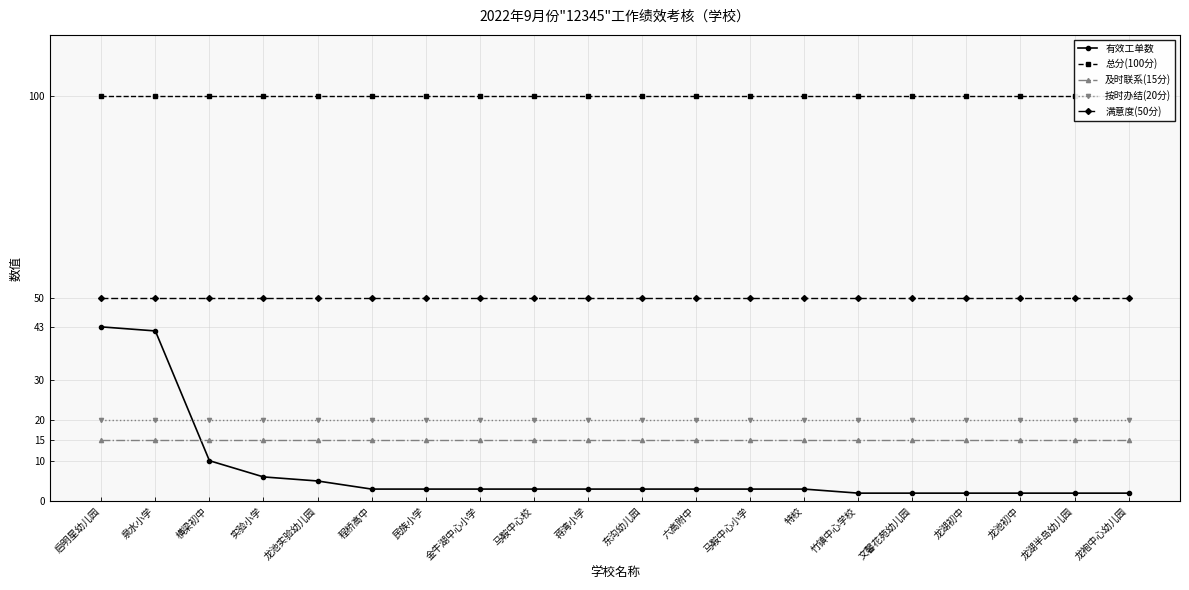

Between 马鞍中心校 and 六高附中, which series saw the biggest shift?

有效工单数